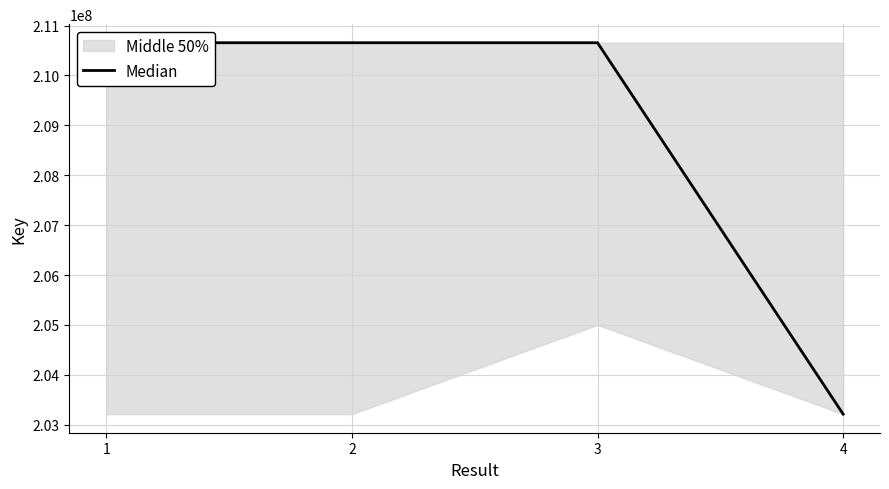

What is the minimum value shown in the chart?

203211812